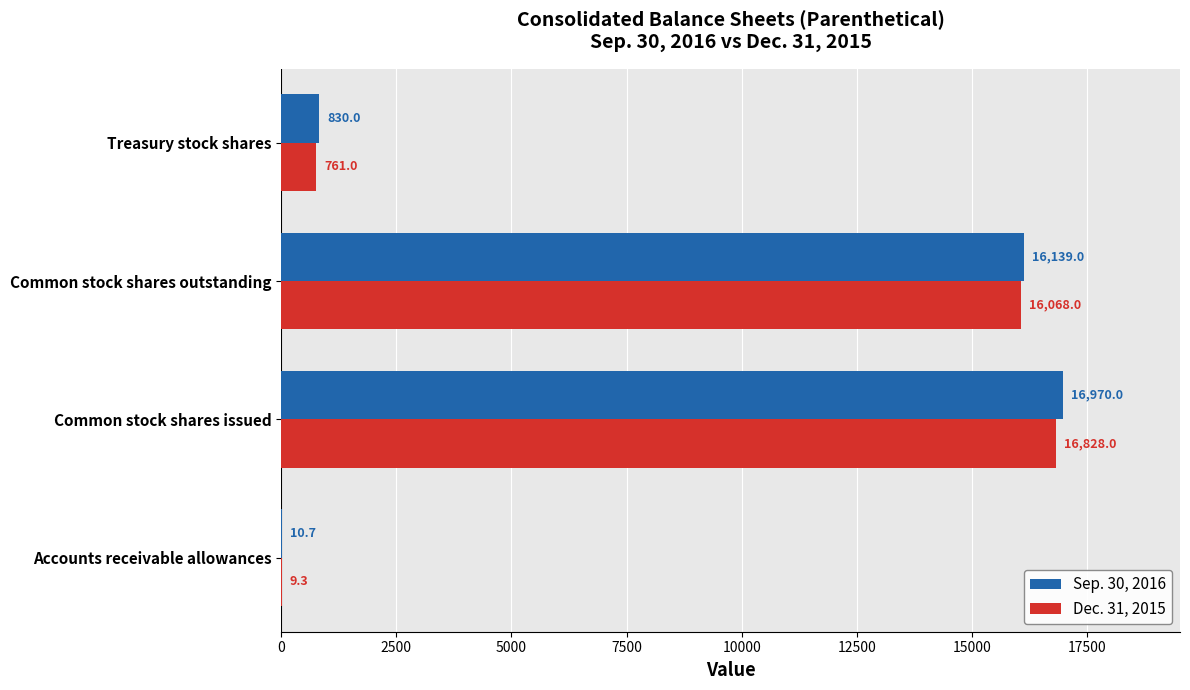

What is the approximate value of Dec. 31, 2015 at Treasury stock shares?

761.0